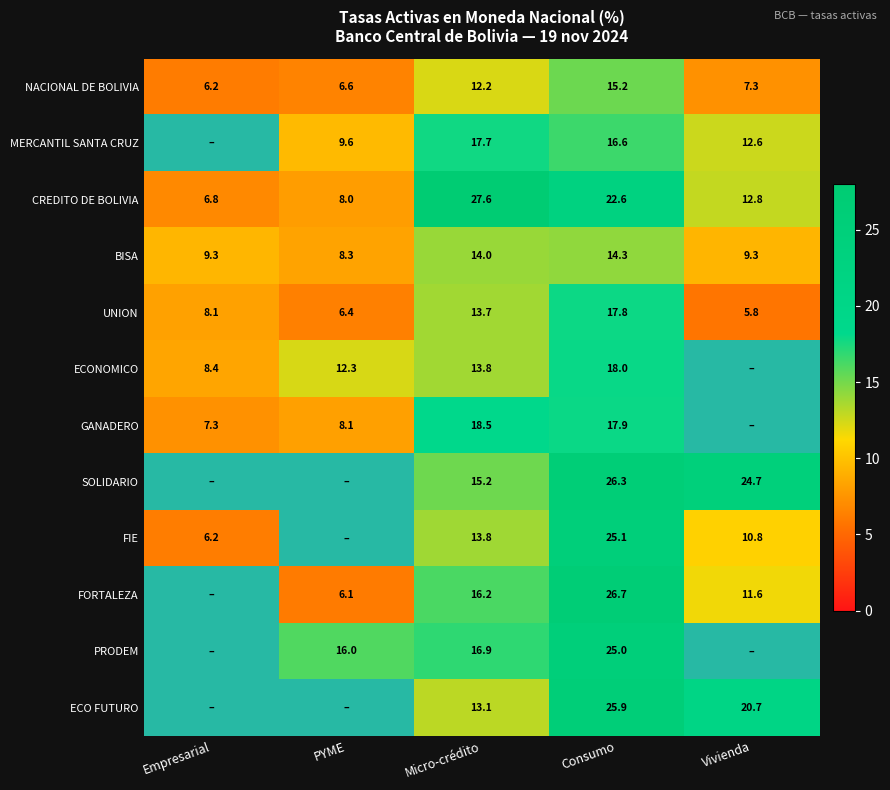

What is the average value of the CREDITO DE BOLIVIA series?

15.6